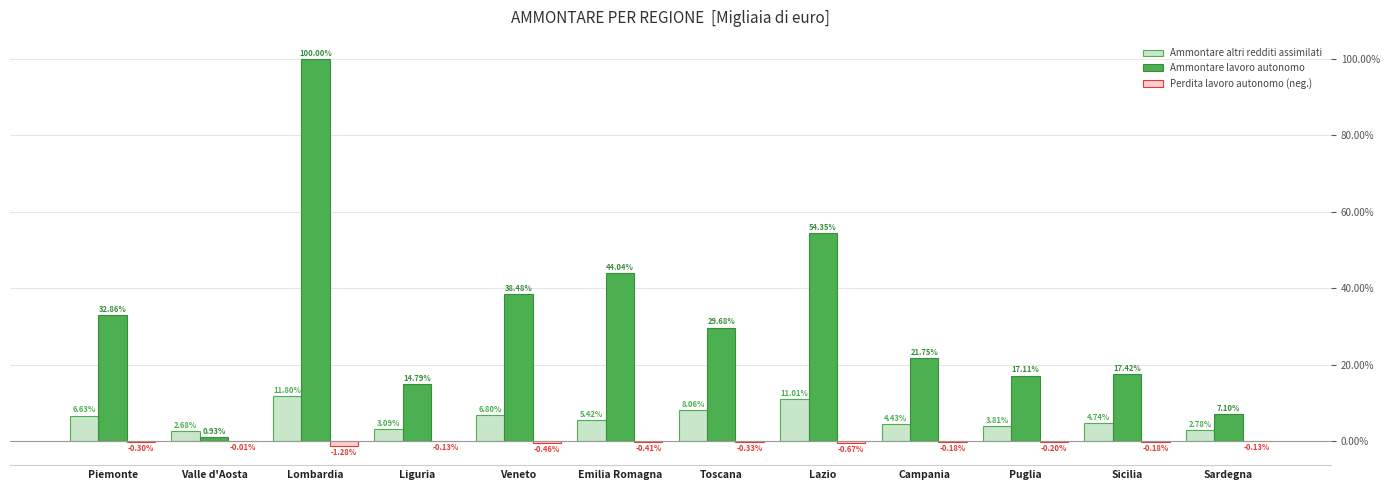

Are the bars grouped side by side (vs. stacked)?

Yes